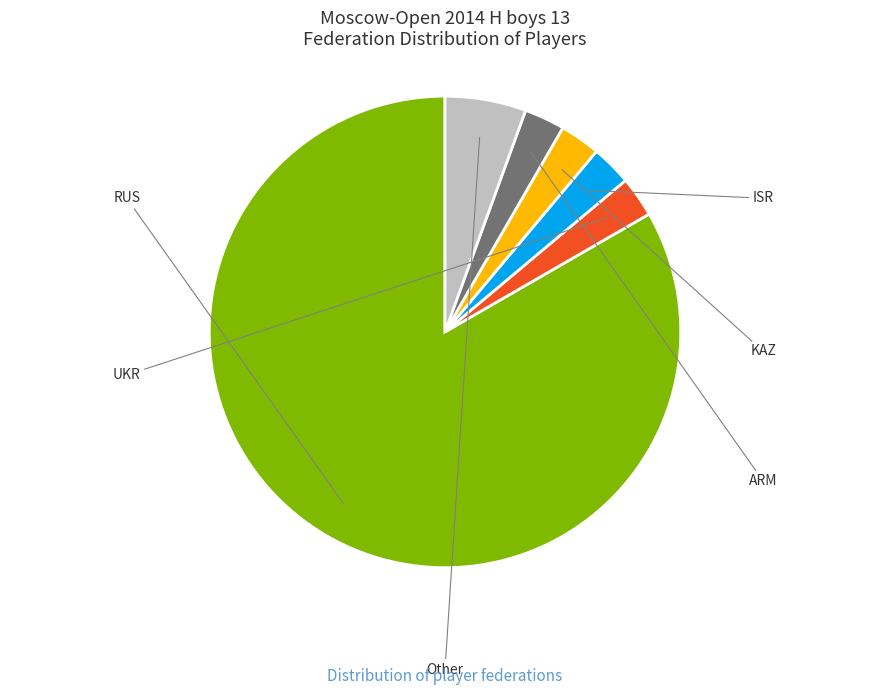

How many segments does this pie chart have?

6